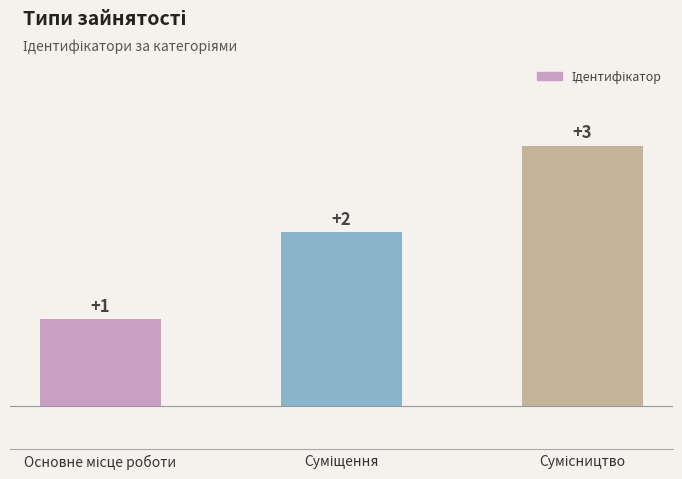

What is the value of the 3rd bar from the left?

3